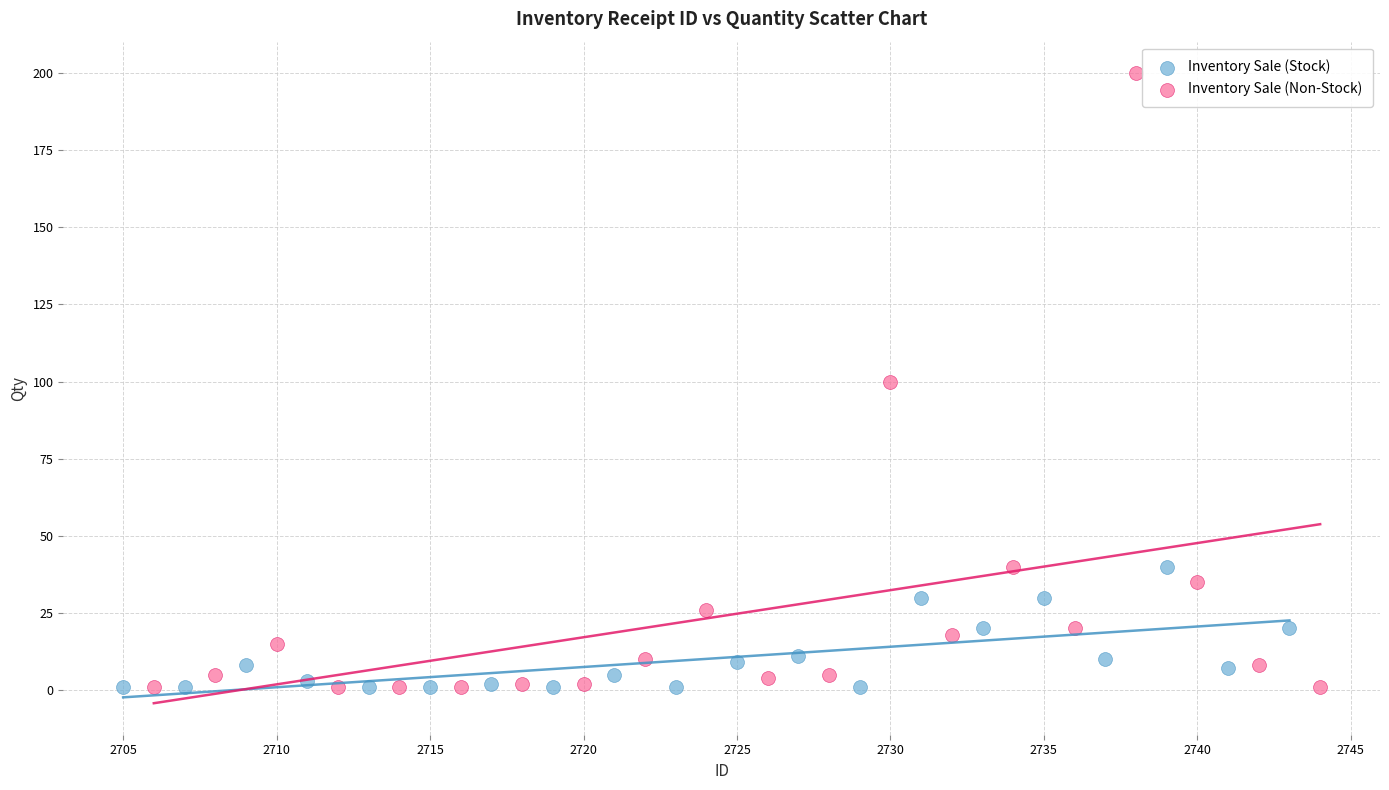

Which series reaches the maximum Y coordinate?

Inventory Sale (Non-Stock)